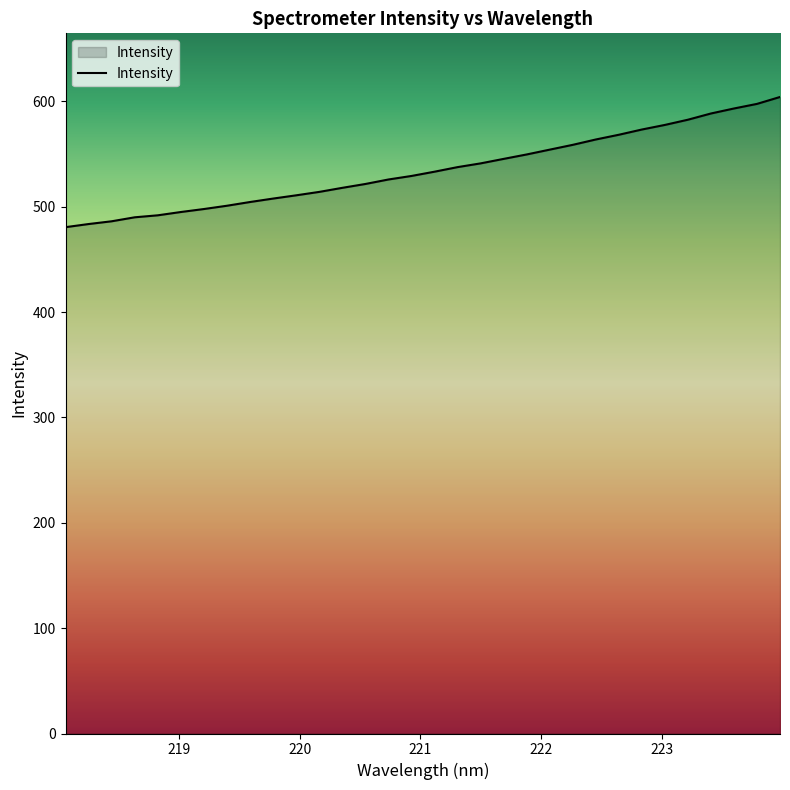

What is the smallest value displayed?

480.6